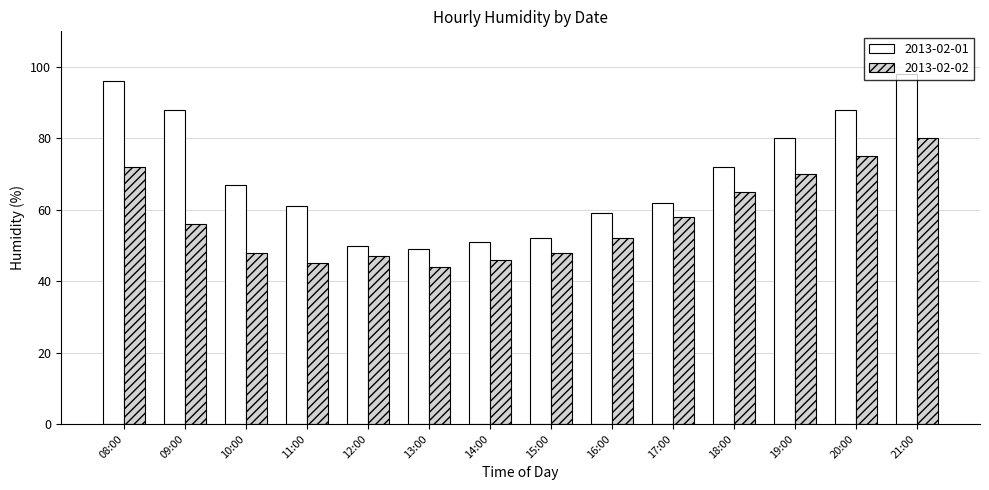

What is the sum of the 2013-02-02 values at 16:00 and 09:00?

108